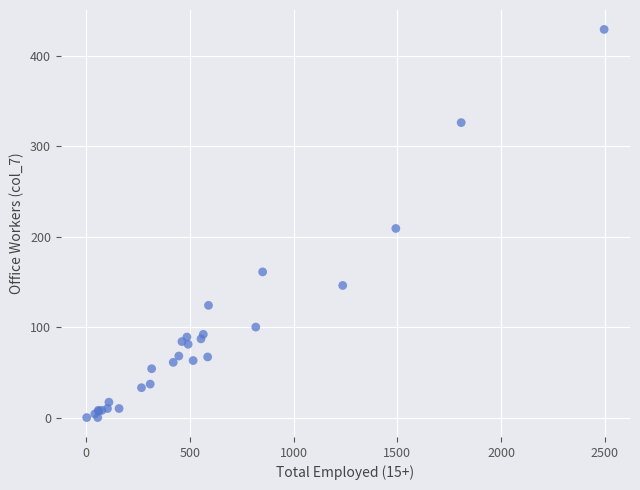

What Y value in the scatter plot is closest to 214?

209